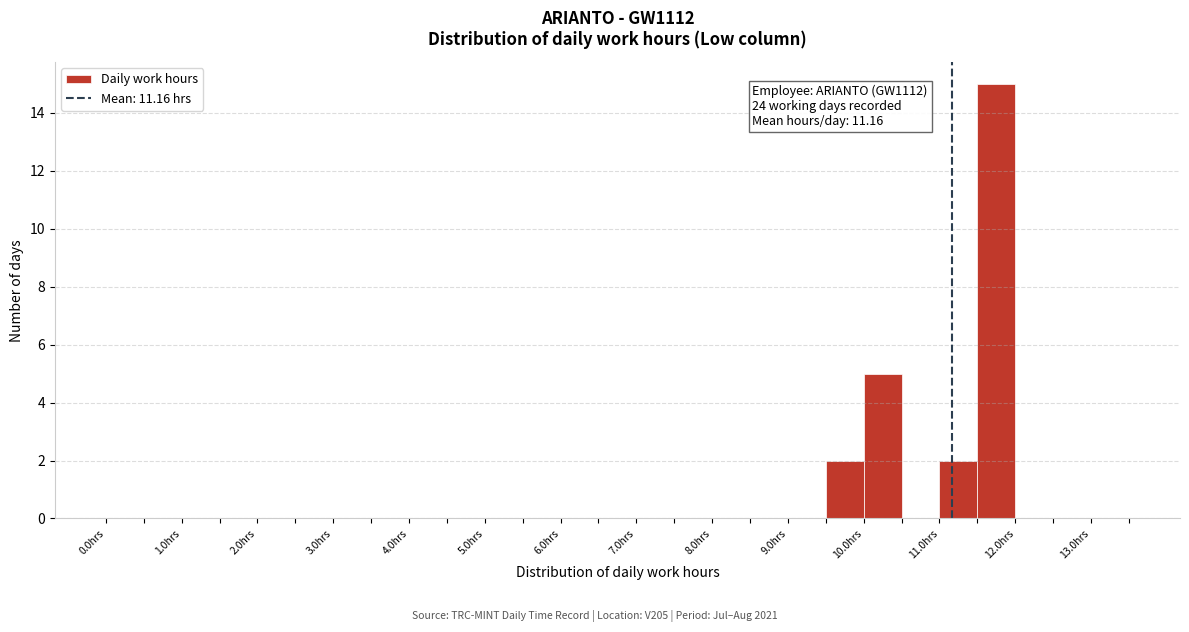

Which range on the x-axis has the tallest bar?

11.5 to 12.0